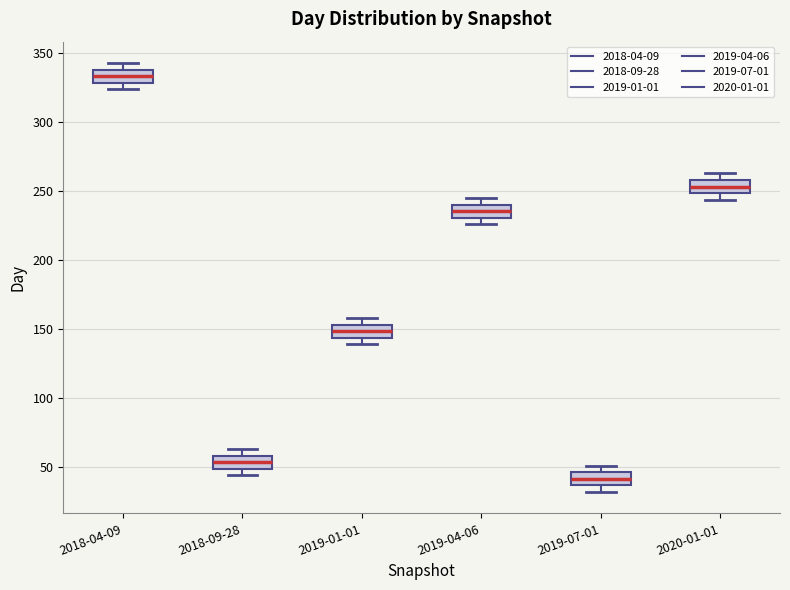

Where is the lower edge of the box for 2020-01-01 on the y-axis? The values are not printed on the chart, so give them approximately, as read against the axis.

250